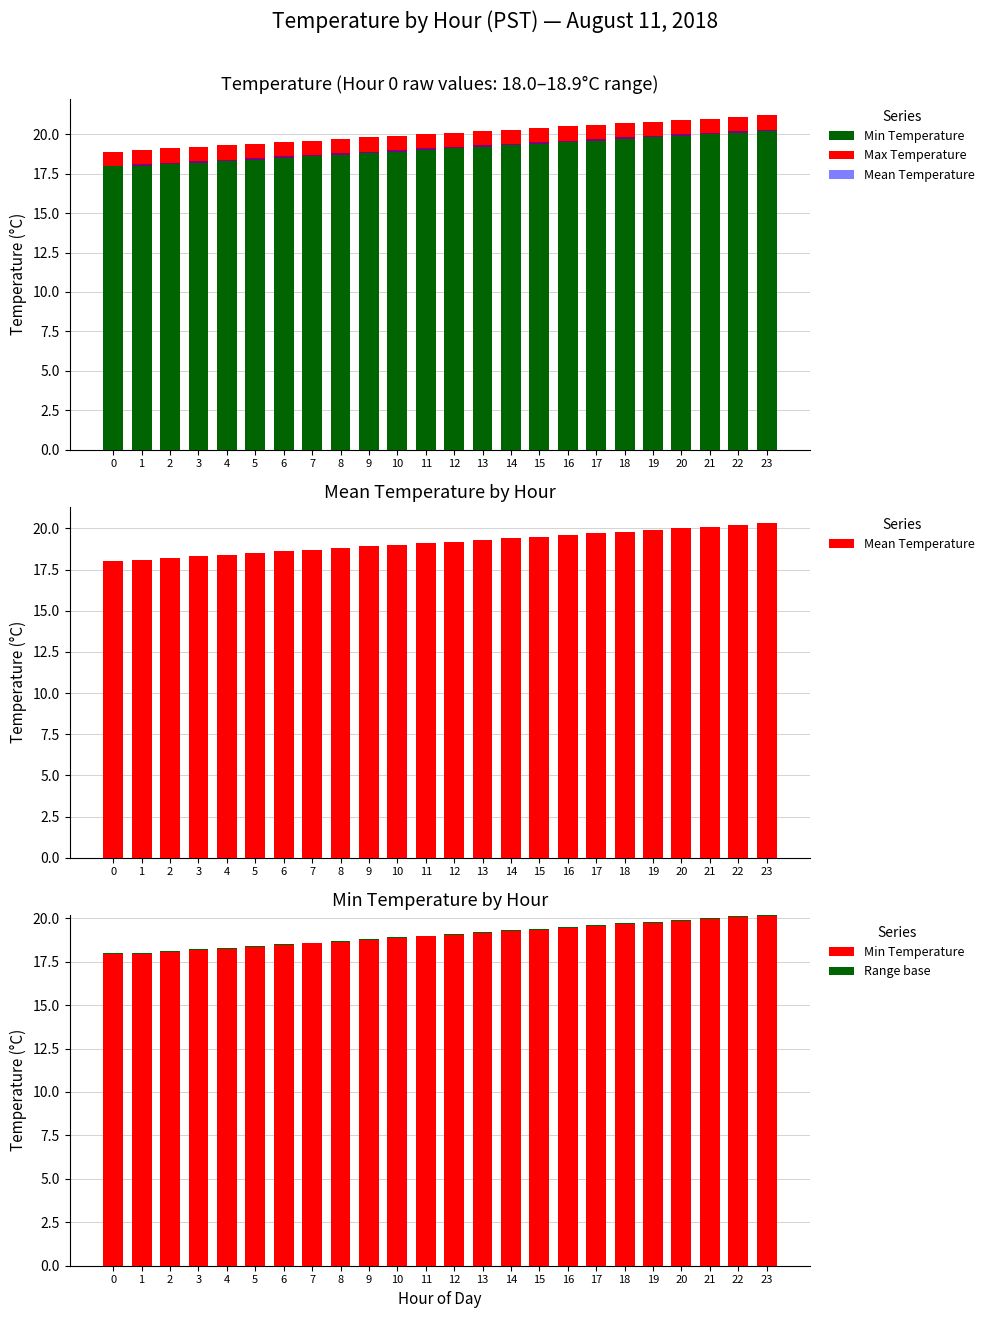

What is the difference between the maximum and minimum values in the Mean Temperature series?

2.3